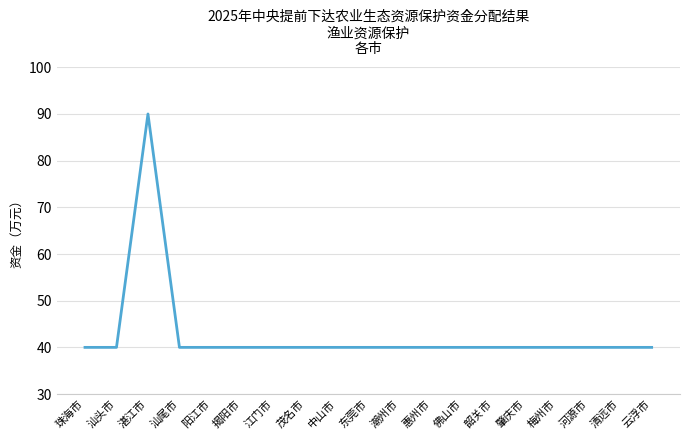

The value at 阳江市 is 40. True or false?

True